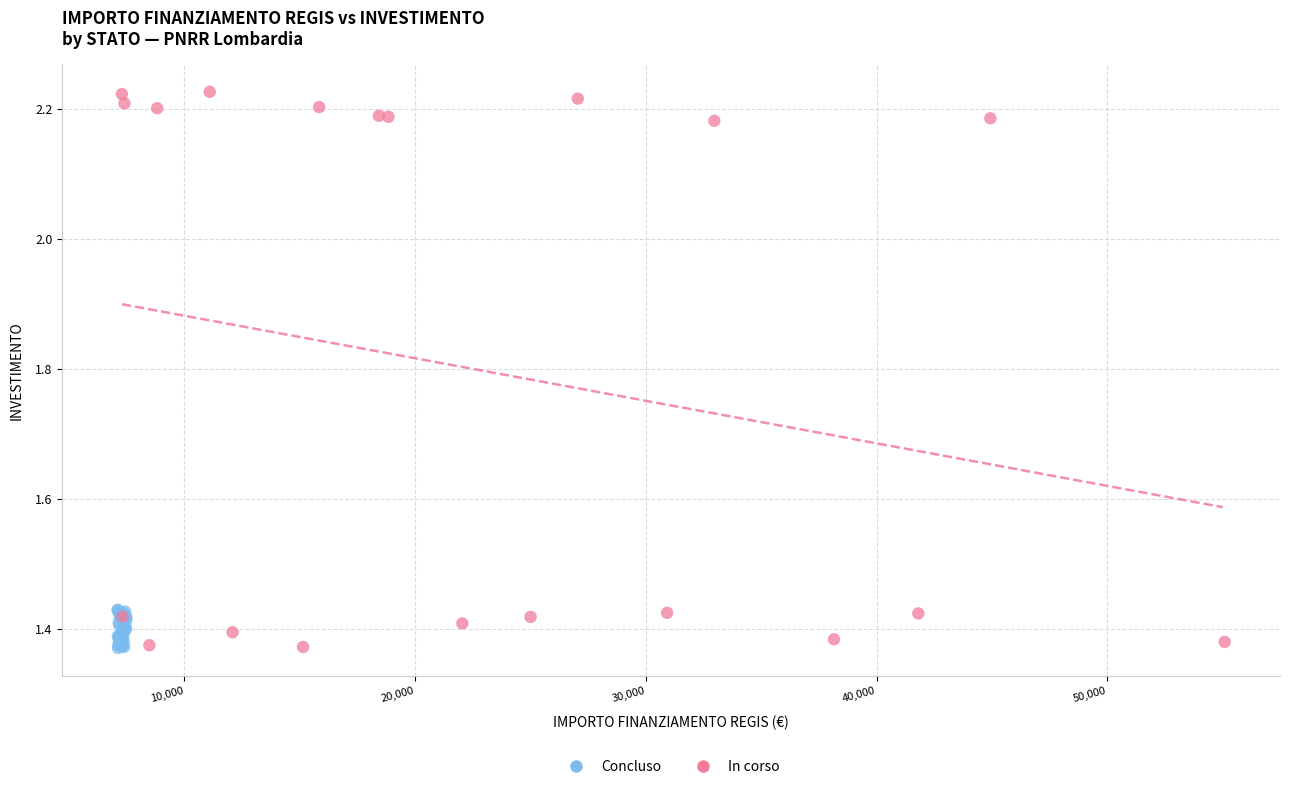

Which series has the largest Y range (max minus min)?

In corso